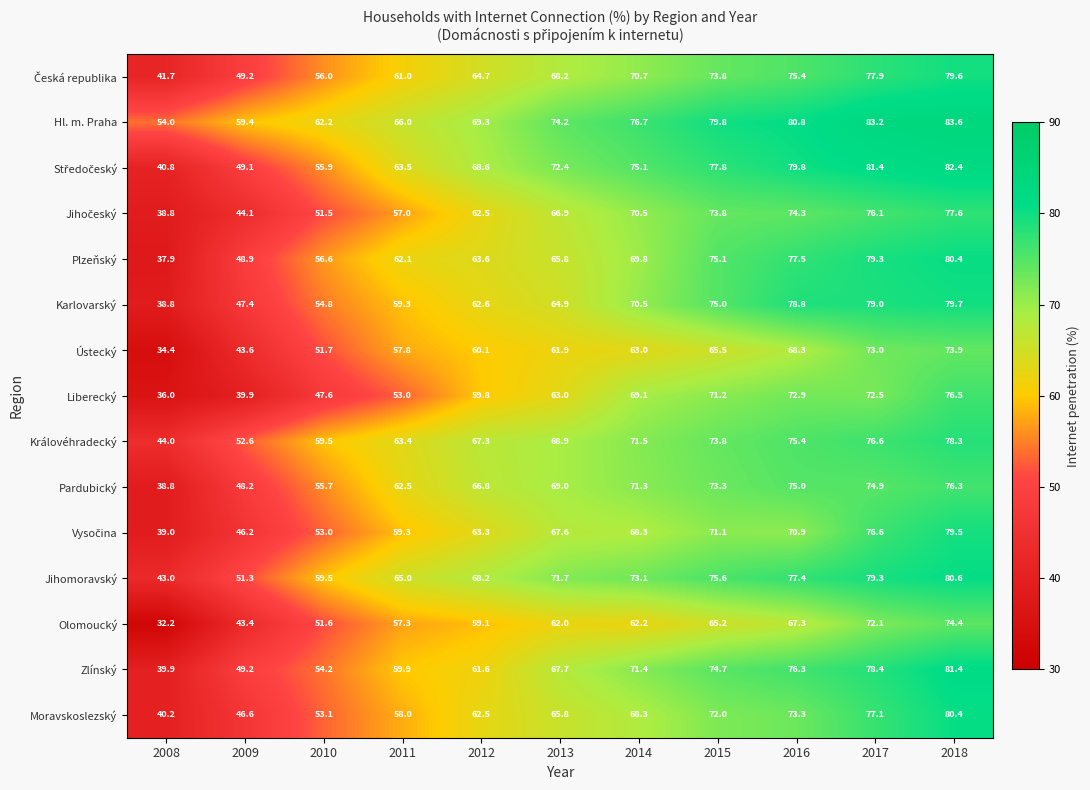

The Liberecký series shows 32.8 at 2011. True or false?

False